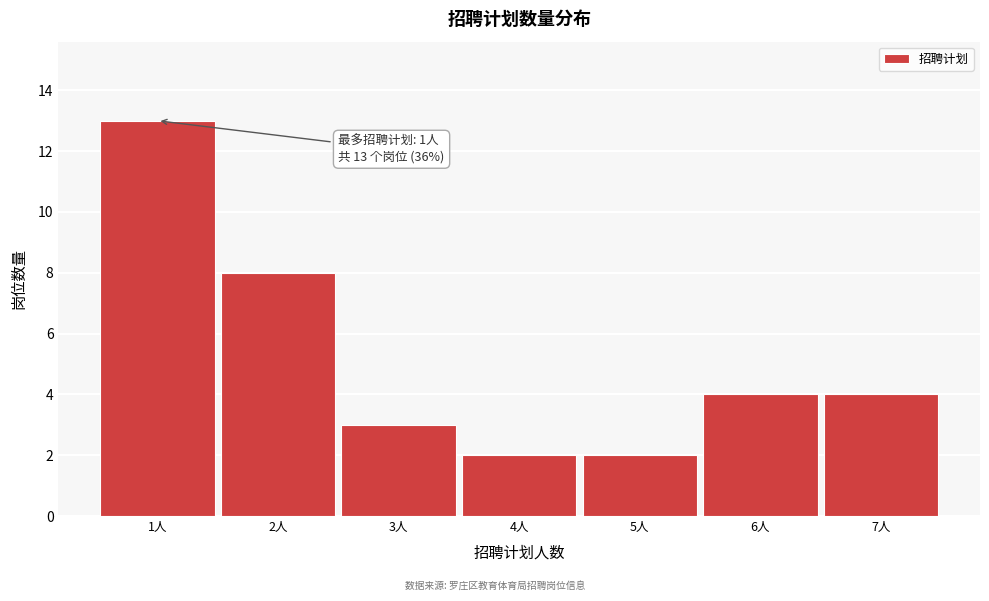

Reading left to right, extract all data points from this chart.

13	8	3	2	2	4	4